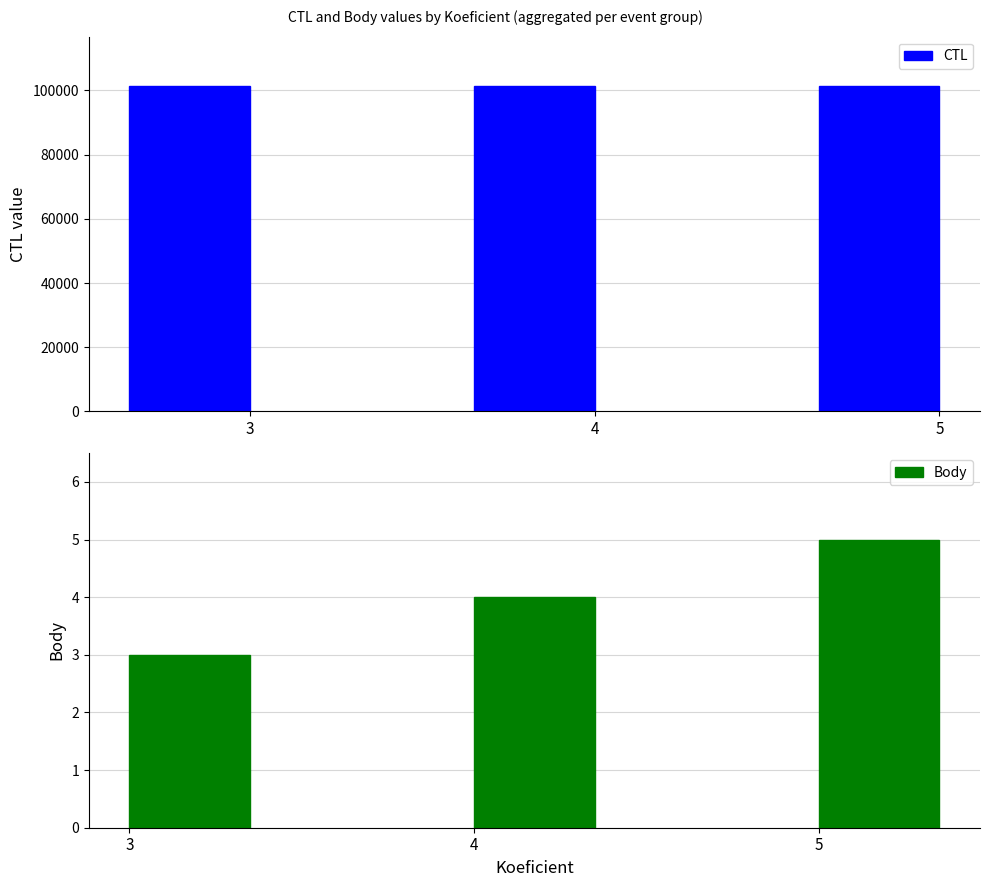

Count the number of data series in this chart.

2